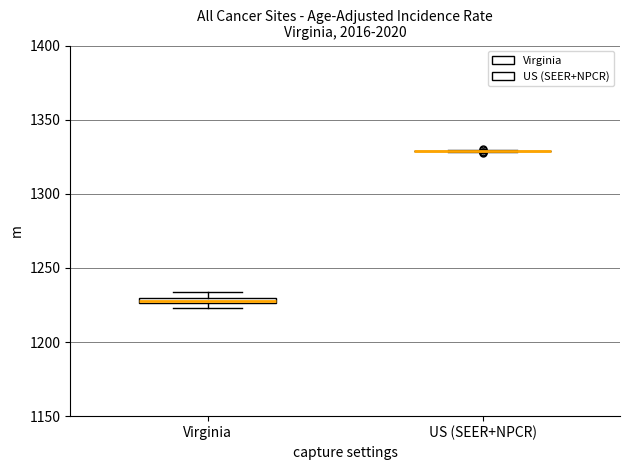

Where is the upper edge of the box for Virginia on the y-axis? The values are not printed on the chart, so give them approximately, as read against the axis.

1230